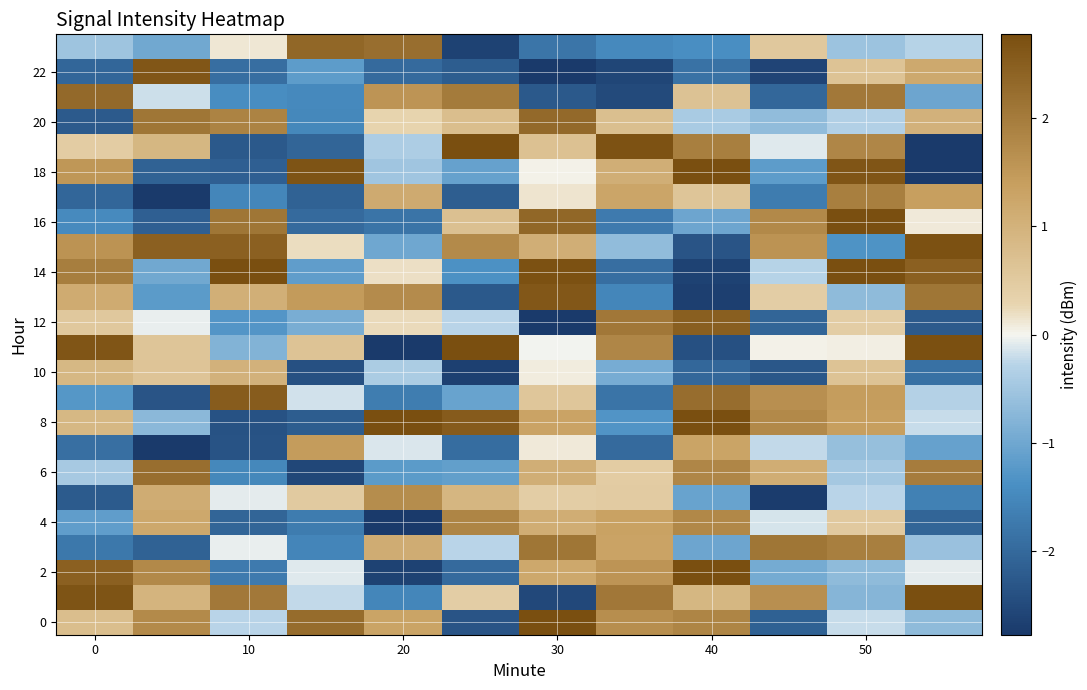

Which category has the highest value across all series?

50